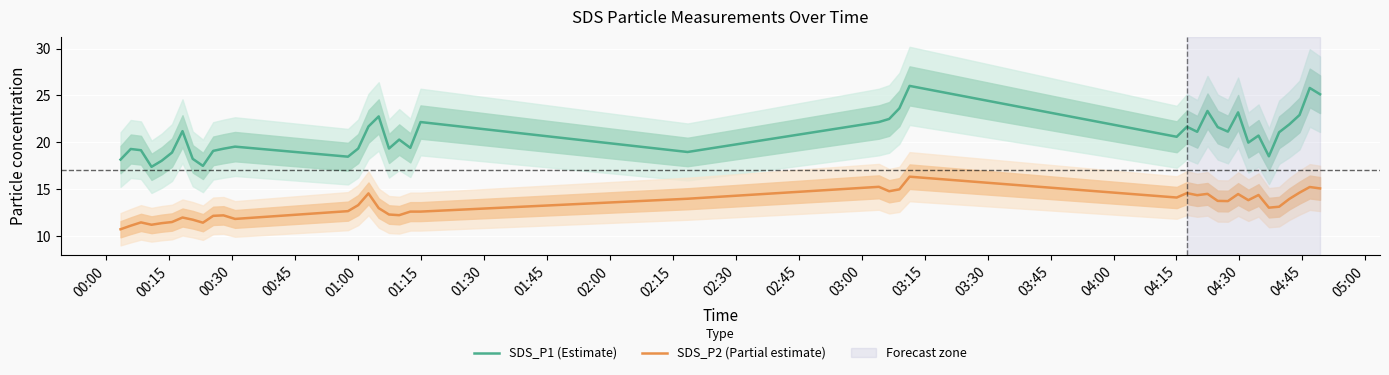

At how many categories does at least one series exceed 21?

19